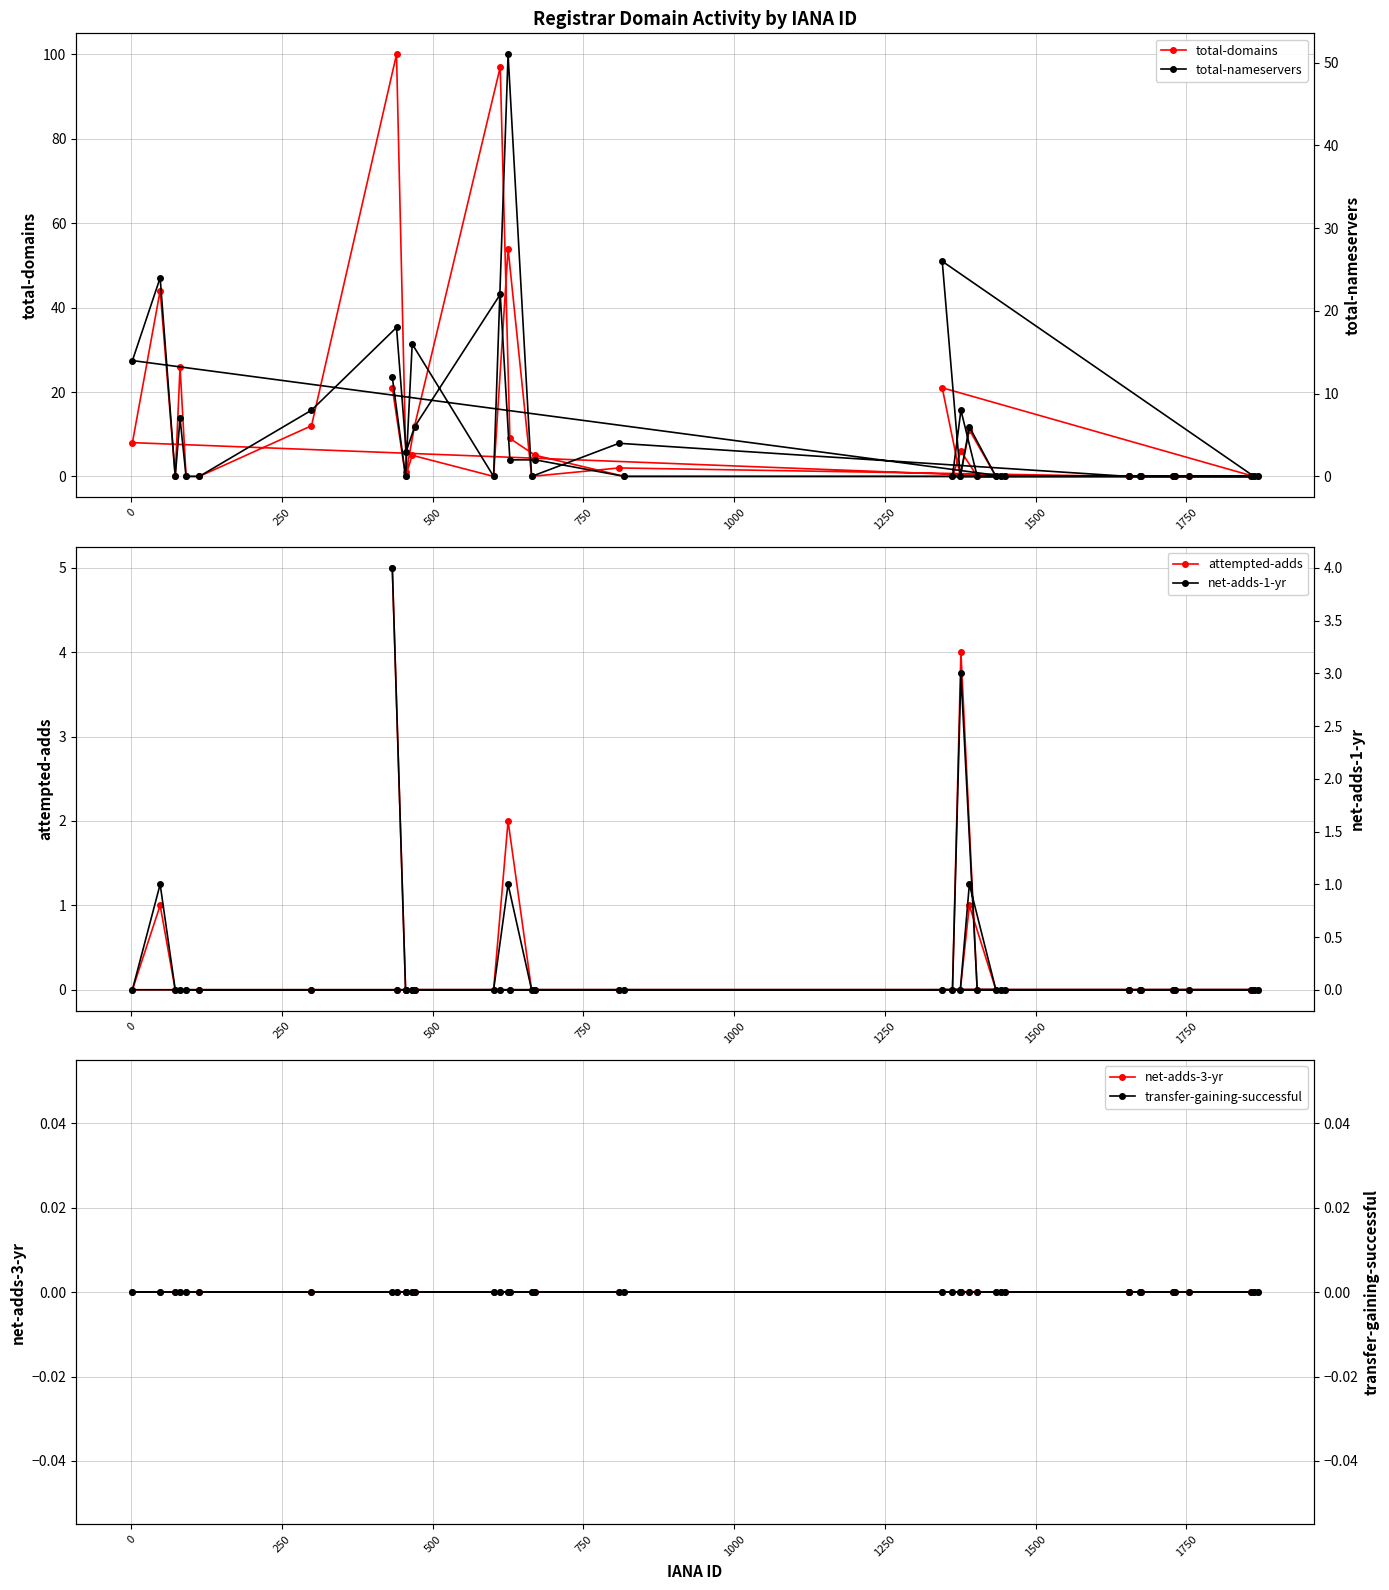

True or false: net-adds-3-yr and total-nameservers cross at least once.

False